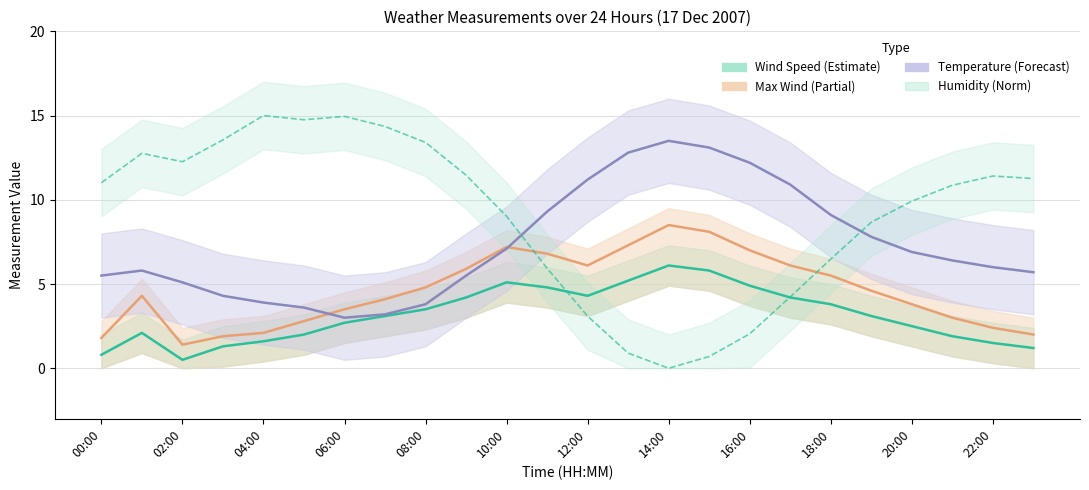

At how many categories does at least one series exceed 10?

19